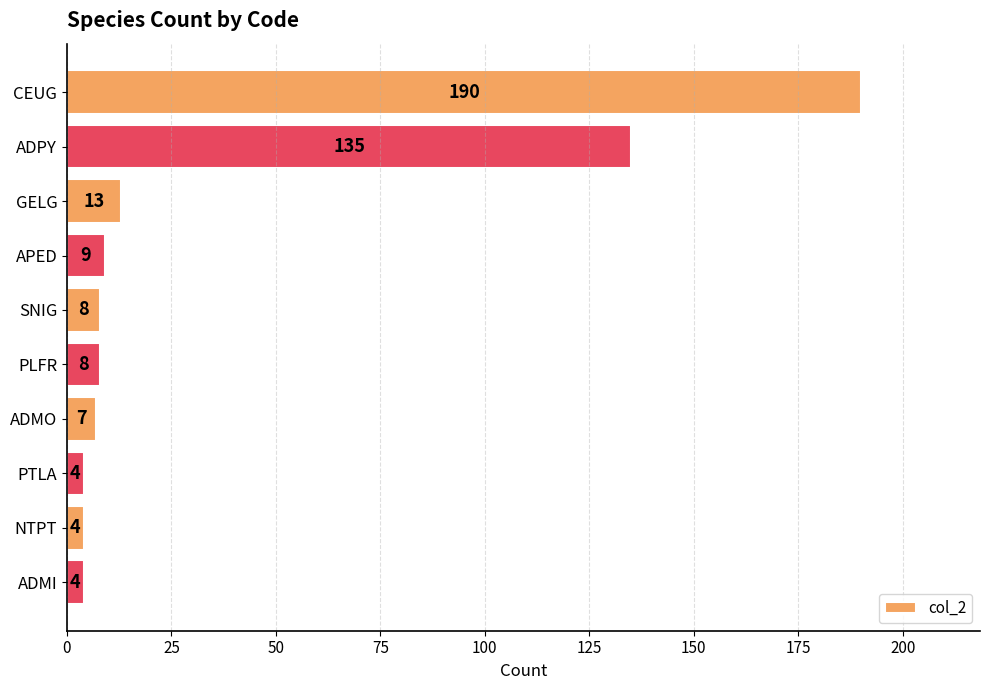

What is the difference between the maximum and minimum values?

186